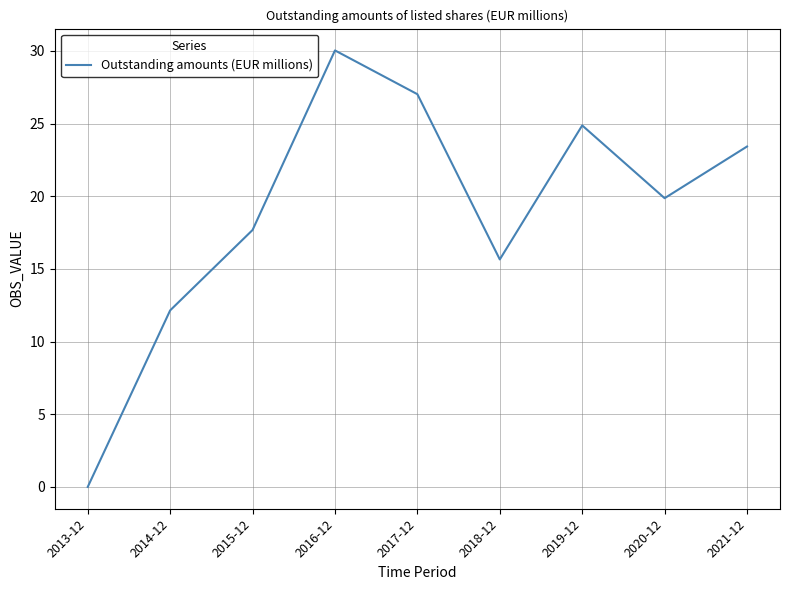

List the labels in order of value, largest first.

2016-12, 2017-12, 2019-12, 2021-12, 2020-12, 2015-12, 2018-12, 2014-12, 2013-12